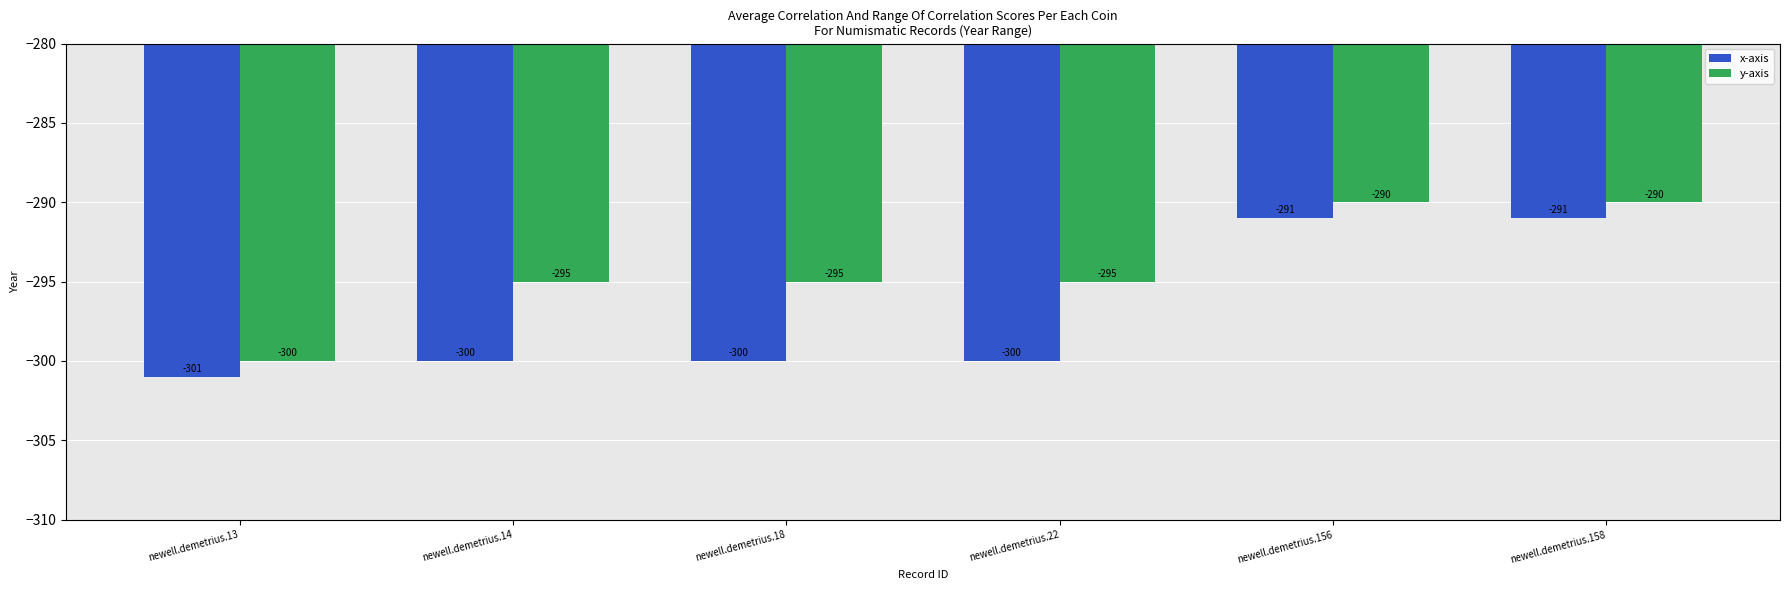

Is the value of y-axis at newell.demetrius.22 greater than the value of x-axis at newell.demetrius.13?

Yes